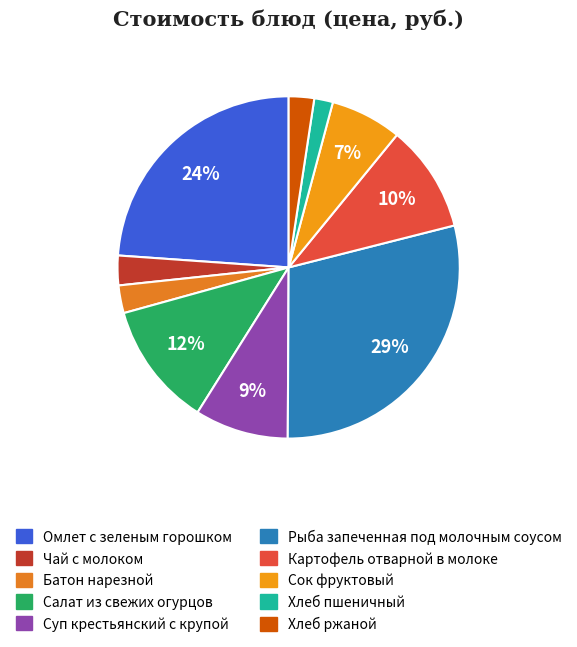

To the nearest percent, what portion does Рыба запеченная под молочным соусом represent?

29%